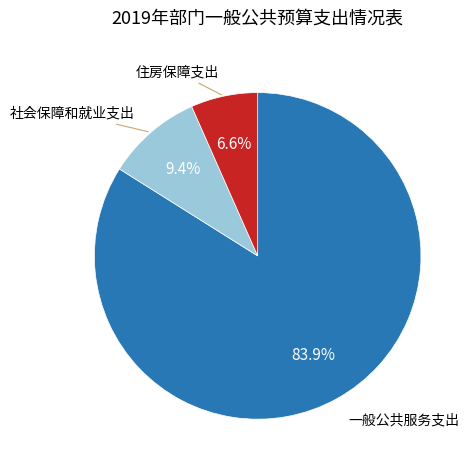

Is there a majority slice in this chart?

Yes